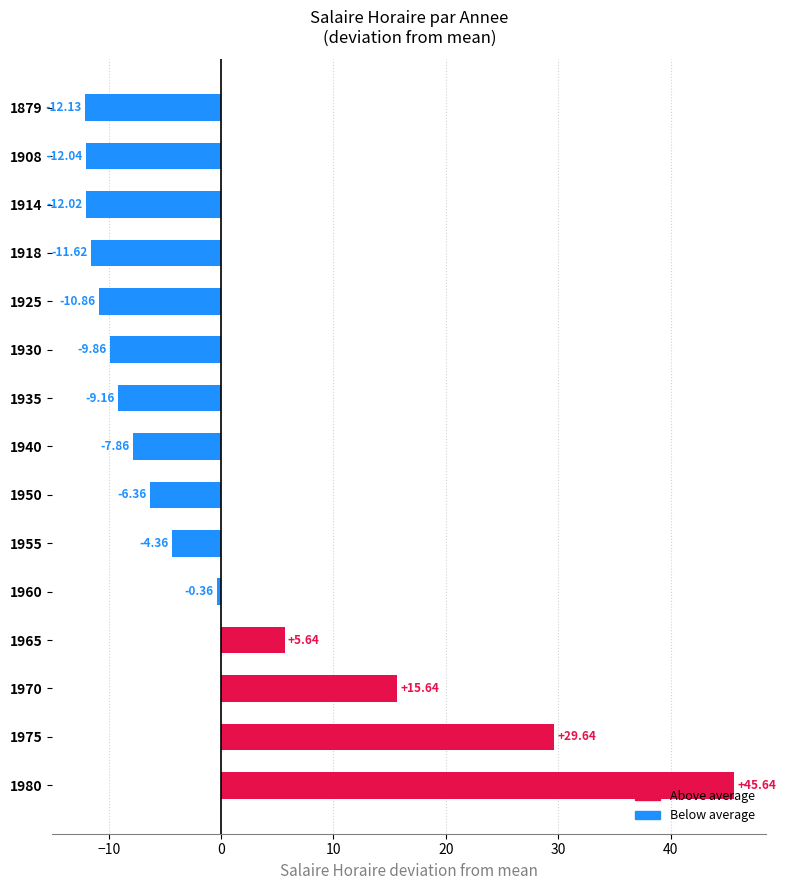

What is the change in value from 1980 to 1955?

-50.0